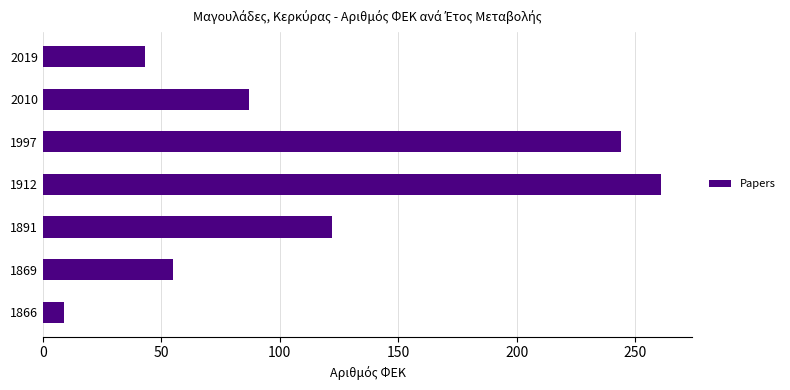

Reading bottom to top, list all the values displayed in this chart.

9	55	122	261	244	87	43